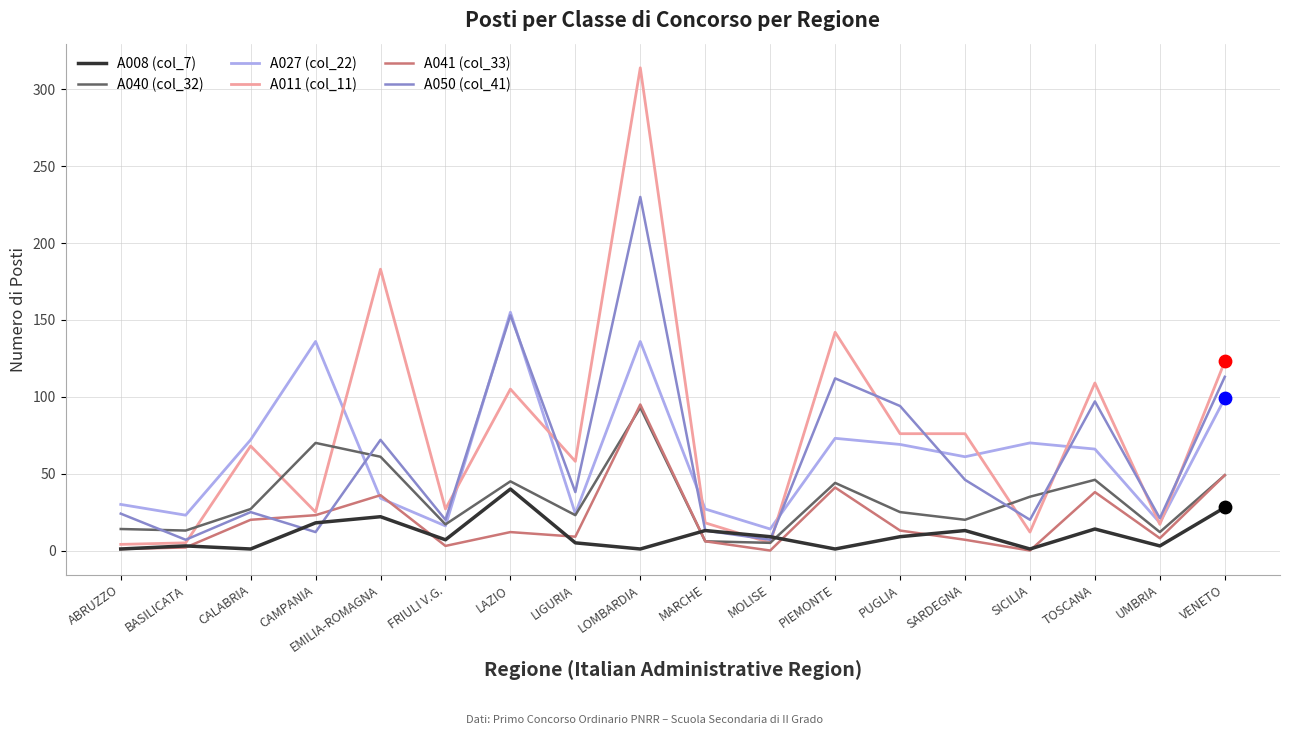

What position from the right is CAMPANIA?

15